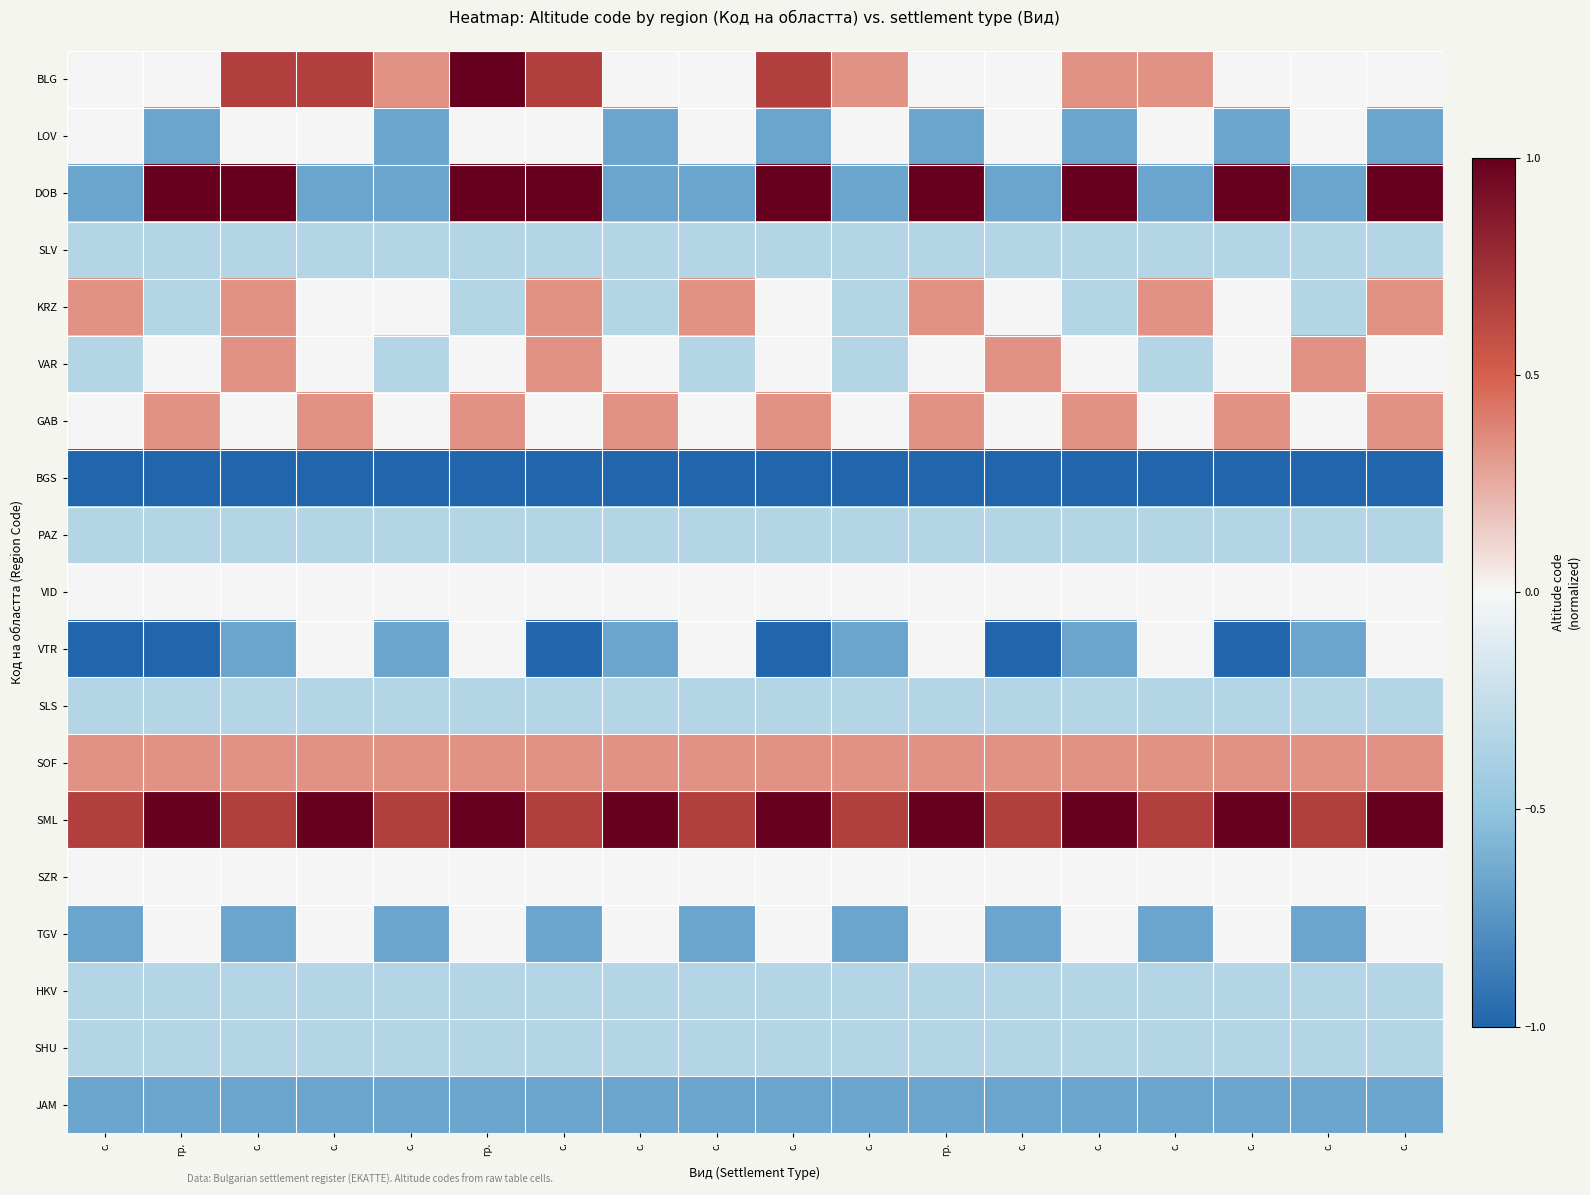

Reading left to right, transcribe all the data shown in this chart.

BLG: с.=0.0	гр.=0.0	с.=0.7	с.=0.7	с.=0.3	гр.=1.0	с.=0.7	с.=0.0	с.=0.0	с.=0.7	с.=0.3	гр.=0.0	с.=0.0	с.=0.3	с.=0.3	с.=0.0	с.=0.0	с.=0.0
LOV: с.=0.0	гр.=-0.7	с.=0.0	с.=0.0	с.=-0.7	гр.=0.0	с.=0.0	с.=-0.7	с.=0.0	с.=-0.7	с.=0.0	гр.=-0.7	с.=0.0	с.=-0.7	с.=0.0	с.=-0.7	с.=0.0	с.=-0.7
DOB: с.=-0.7	гр.=1.0	с.=1.0	с.=-0.7	с.=-0.7	гр.=1.0	с.=1.0	с.=-0.7	с.=-0.7	с.=1.0	с.=-0.7	гр.=1.0	с.=-0.7	с.=1.0	с.=-0.7	с.=1.0	с.=-0.7	с.=1.0
SLV: с.=-0.3	гр.=-0.3	с.=-0.3	с.=-0.3	с.=-0.3	гр.=-0.3	с.=-0.3	с.=-0.3	с.=-0.3	с.=-0.3	с.=-0.3	гр.=-0.3	с.=-0.3	с.=-0.3	с.=-0.3	с.=-0.3	с.=-0.3	с.=-0.3
KRZ: с.=0.3	гр.=-0.3	с.=0.3	с.=0.0	с.=0.0	гр.=-0.3	с.=0.3	с.=-0.3	с.=0.3	с.=0.0	с.=-0.3	гр.=0.3	с.=0.0	с.=-0.3	с.=0.3	с.=0.0	с.=-0.3	с.=0.3
VAR: с.=-0.3	гр.=0.0	с.=0.3	с.=0.0	с.=-0.3	гр.=0.0	с.=0.3	с.=0.0	с.=-0.3	с.=0.0	с.=-0.3	гр.=0.0	с.=0.3	с.=0.0	с.=-0.3	с.=0.0	с.=0.3	с.=0.0
GAB: с.=0.0	гр.=0.3	с.=0.0	с.=0.3	с.=0.0	гр.=0.3	с.=0.0	с.=0.3	с.=0.0	с.=0.3	с.=0.0	гр.=0.3	с.=0.0	с.=0.3	с.=0.0	с.=0.3	с.=0.0	с.=0.3
BGS: с.=-1.0	гр.=-1.0	с.=-1.0	с.=-1.0	с.=-1.0	гр.=-1.0	с.=-1.0	с.=-1.0	с.=-1.0	с.=-1.0	с.=-1.0	гр.=-1.0	с.=-1.0	с.=-1.0	с.=-1.0	с.=-1.0	с.=-1.0	с.=-1.0
PAZ: с.=-0.3	гр.=-0.3	с.=-0.3	с.=-0.3	с.=-0.3	гр.=-0.3	с.=-0.3	с.=-0.3	с.=-0.3	с.=-0.3	с.=-0.3	гр.=-0.3	с.=-0.3	с.=-0.3	с.=-0.3	с.=-0.3	с.=-0.3	с.=-0.3
VID: с.=0.0	гр.=0.0	с.=0.0	с.=0.0	с.=0.0	гр.=0.0	с.=0.0	с.=0.0	с.=0.0	с.=0.0	с.=0.0	гр.=0.0	с.=0.0	с.=0.0	с.=0.0	с.=0.0	с.=0.0	с.=0.0
VTR: с.=-1.0	гр.=-1.0	с.=-0.7	с.=0.0	с.=-0.7	гр.=0.0	с.=-1.0	с.=-0.7	с.=0.0	с.=-1.0	с.=-0.7	гр.=0.0	с.=-1.0	с.=-0.7	с.=0.0	с.=-1.0	с.=-0.7	с.=0.0
SLS: с.=-0.3	гр.=-0.3	с.=-0.3	с.=-0.3	с.=-0.3	гр.=-0.3	с.=-0.3	с.=-0.3	с.=-0.3	с.=-0.3	с.=-0.3	гр.=-0.3	с.=-0.3	с.=-0.3	с.=-0.3	с.=-0.3	с.=-0.3	с.=-0.3
SOF: с.=0.3	гр.=0.3	с.=0.3	с.=0.3	с.=0.3	гр.=0.3	с.=0.3	с.=0.3	с.=0.3	с.=0.3	с.=0.3	гр.=0.3	с.=0.3	с.=0.3	с.=0.3	с.=0.3	с.=0.3	с.=0.3
SML: с.=0.7	гр.=1.0	с.=0.7	с.=1.0	с.=0.7	гр.=1.0	с.=0.7	с.=1.0	с.=0.7	с.=1.0	с.=0.7	гр.=1.0	с.=0.7	с.=1.0	с.=0.7	с.=1.0	с.=0.7	с.=1.0
SZR: с.=0.0	гр.=0.0	с.=0.0	с.=0.0	с.=0.0	гр.=0.0	с.=0.0	с.=0.0	с.=0.0	с.=0.0	с.=0.0	гр.=0.0	с.=0.0	с.=0.0	с.=0.0	с.=0.0	с.=0.0	с.=0.0
TGV: с.=-0.7	гр.=0.0	с.=-0.7	с.=0.0	с.=-0.7	гр.=0.0	с.=-0.7	с.=0.0	с.=-0.7	с.=0.0	с.=-0.7	гр.=0.0	с.=-0.7	с.=0.0	с.=-0.7	с.=0.0	с.=-0.7	с.=0.0
HKV: с.=-0.3	гр.=-0.3	с.=-0.3	с.=-0.3	с.=-0.3	гр.=-0.3	с.=-0.3	с.=-0.3	с.=-0.3	с.=-0.3	с.=-0.3	гр.=-0.3	с.=-0.3	с.=-0.3	с.=-0.3	с.=-0.3	с.=-0.3	с.=-0.3
SHU: с.=-0.3	гр.=-0.3	с.=-0.3	с.=-0.3	с.=-0.3	гр.=-0.3	с.=-0.3	с.=-0.3	с.=-0.3	с.=-0.3	с.=-0.3	гр.=-0.3	с.=-0.3	с.=-0.3	с.=-0.3	с.=-0.3	с.=-0.3	с.=-0.3
JAM: с.=-0.7	гр.=-0.7	с.=-0.7	с.=-0.7	с.=-0.7	гр.=-0.7	с.=-0.7	с.=-0.7	с.=-0.7	с.=-0.7	с.=-0.7	гр.=-0.7	с.=-0.7	с.=-0.7	с.=-0.7	с.=-0.7	с.=-0.7	с.=-0.7